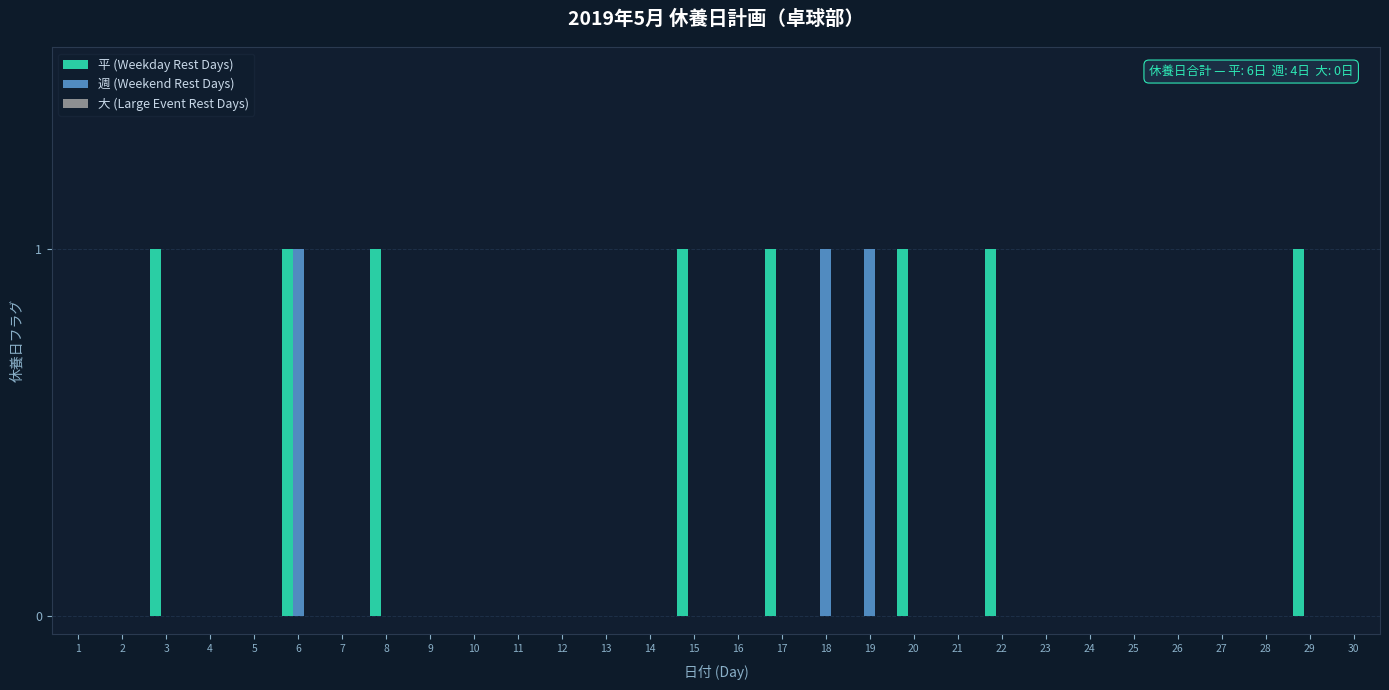

The 週 (Weekend Rest Days) series shows 1 at 19. True or false?

True